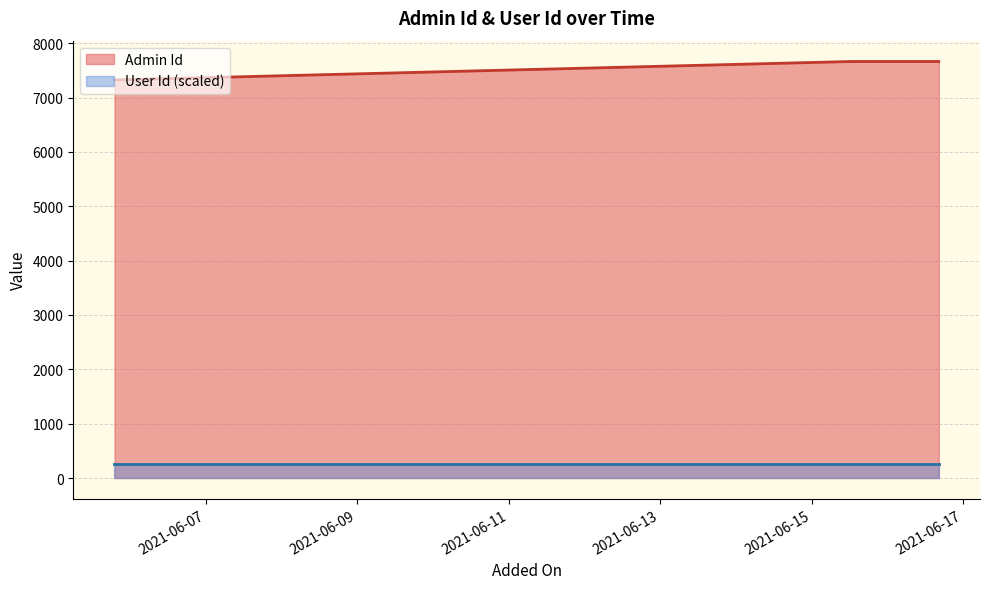

Is it true that the value at 2021-06-16 16:05:24 is 11665?

False